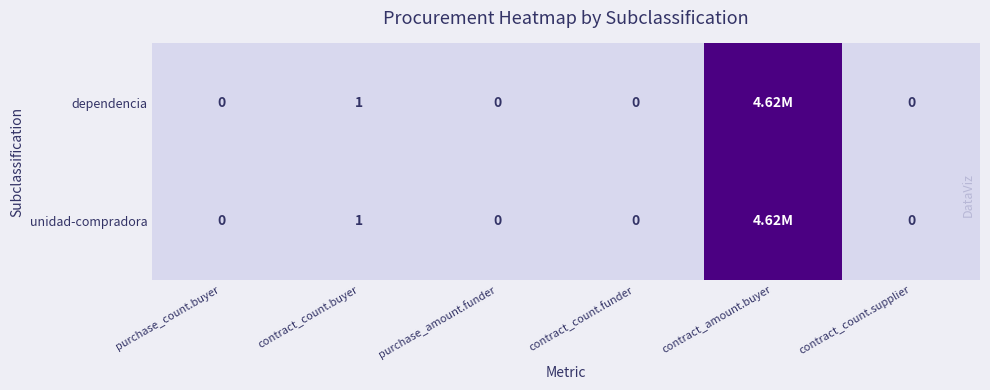

Count the number of categories in the chart.

6